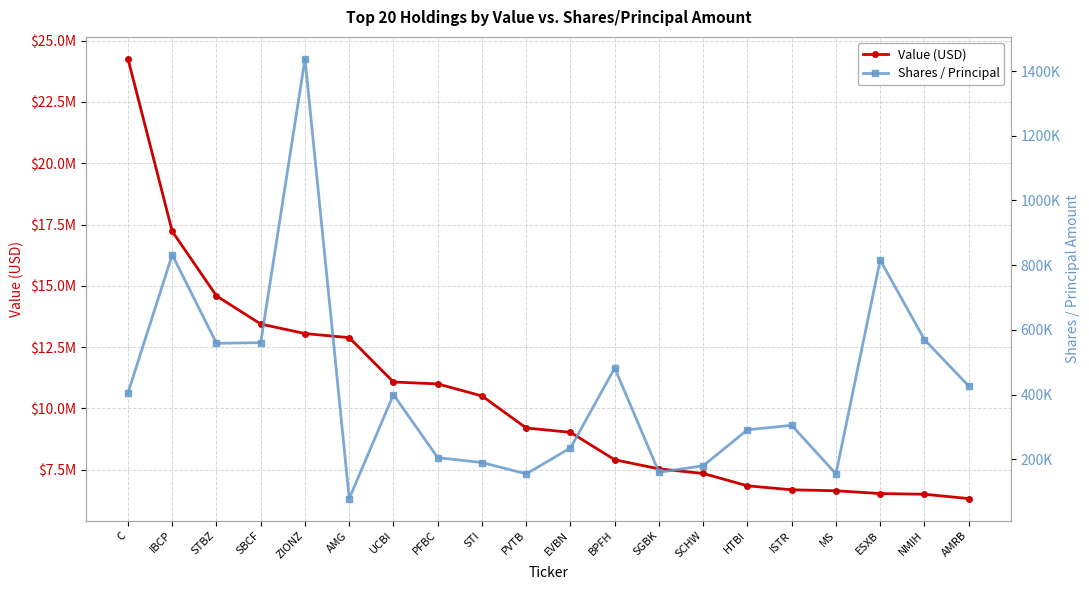

Reading right to left, list all the values displayed in this chart.

Value (USD): AMRB=6321000	NMIH=6498000	ESXB=6527000	MS=6640000	ISTR=6680000	HTBI=6843000	SCHW=7346000	SGBK=7534000	BPFH=7905000	EVBN=9024000	PVTB=9202000	STI=10507000	PFBC=11000000	UCBI=11076000	AMG=12886000	ZIONZ=13053000	SBCF=13441000	STBZ=14587000	IBCP=17220000	C=24257000
Shares / Principal: AMRB=426505	NMIH=570000	ESXB=815855	MS=155000	ISTR=305000	HTBI=291191	SCHW=180000	SGBK=160000	BPFH=482000	EVBN=235000	PVTB=155000	STI=190000	PFBC=205000	UCBI=400000	AMG=78600	ZIONZ=1437500	SBCF=560500	STBZ=558463	IBCP=831900	C=405500